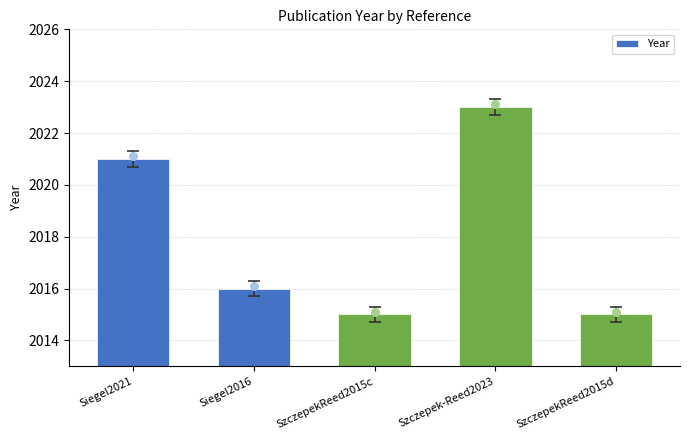

What is the ratio of the value at SzczepekReed2015d to the value at Siegel2016?

1.0